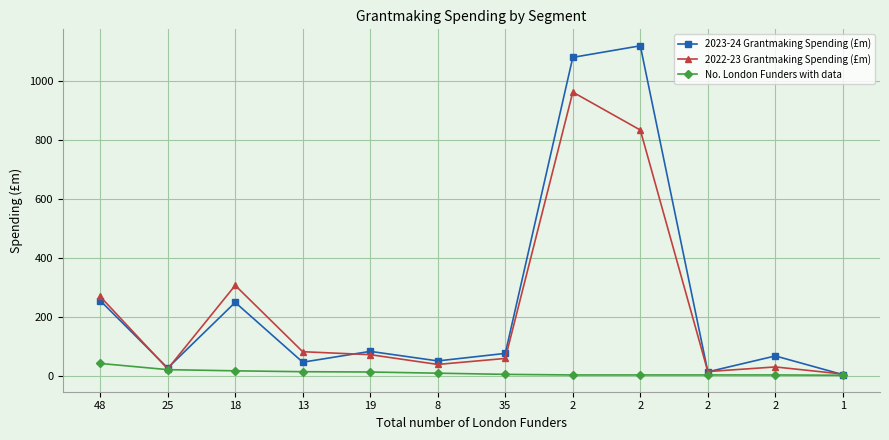

Does the chart have visible grid lines?

Yes